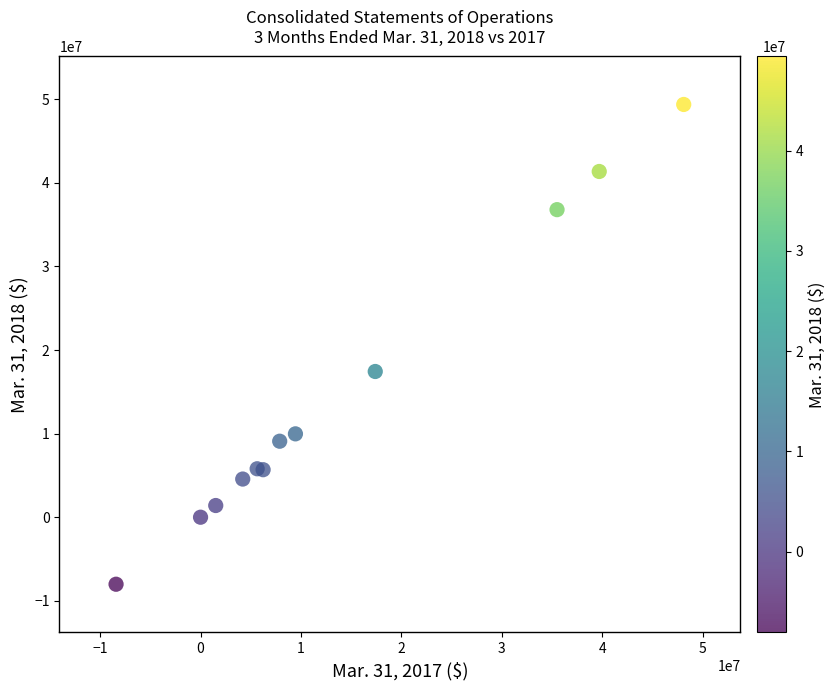

What Y value in the scatter plot is closest to 20683513?

17435350